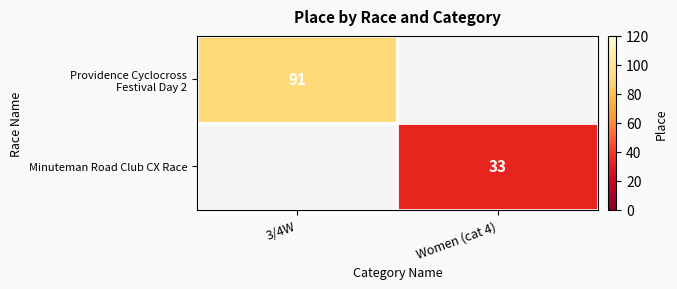

The Minuteman Road Club CX Race series shows 53 at Women (cat 4). True or false?

False